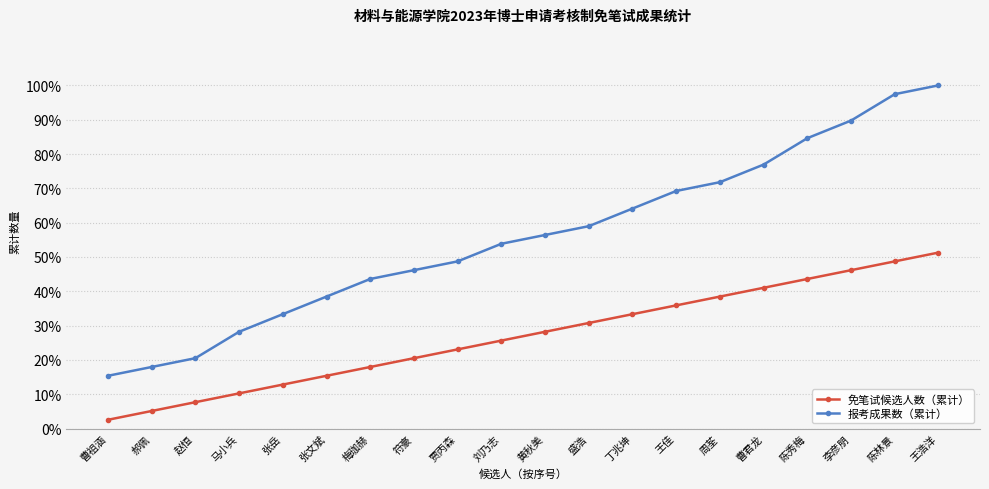

Is this an area chart (filled region under the line)?

No